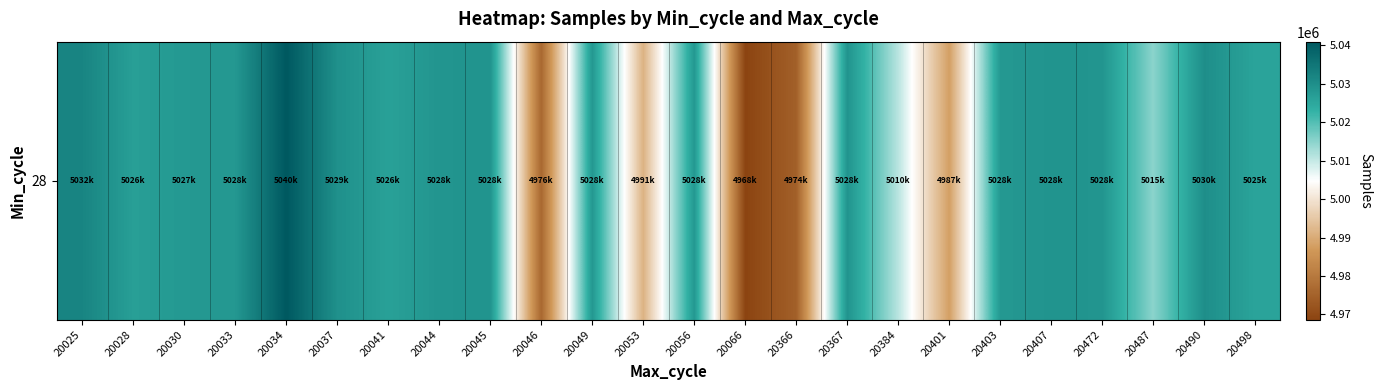

What is the sum of all values?

120421109